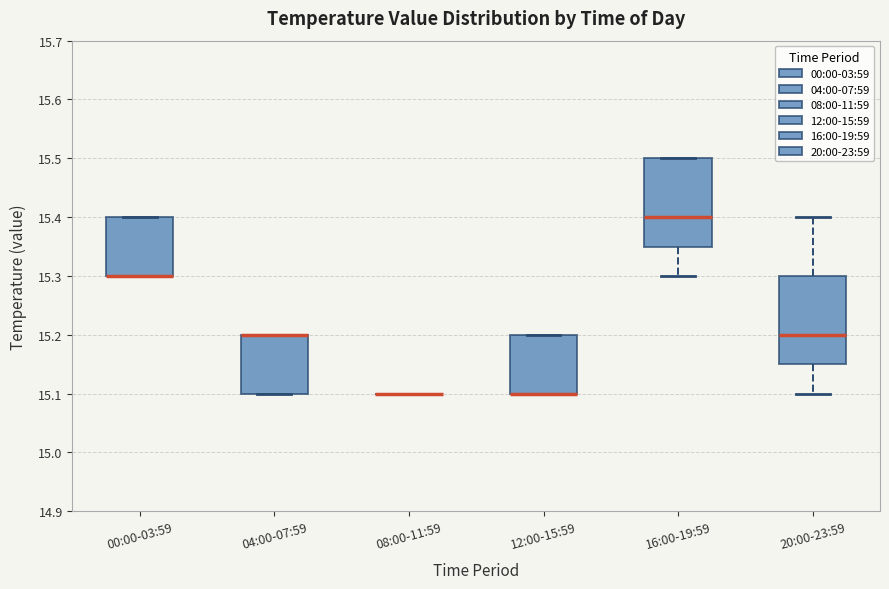

Reading left to right, transcribe this box plot: for each box, give where its median line is, the range the box spans, and where its two whiskers end, as read against the y-axis. The values are not printed on the chart, so give them approximately, as read against the axis.

00:00-03:59: median 15.30 (drawn on the box's lower edge), box 15.30 to 15.40, whiskers 15.30 to 15.40
04:00-07:59: median 15.20 (drawn on the box's upper edge), box 15.10 to 15.20, whiskers 15.10 to 15.20
08:00-11:59: box collapsed to a line at 15.10, whiskers 15.10 to 15.10
12:00-15:59: median 15.10 (drawn on the box's lower edge), box 15.10 to 15.20, whiskers 15.10 to 15.20
16:00-19:59: median 15.40, box 15.35 to 15.50, whiskers 15.30 to 15.50
20:00-23:59: median 15.20, box 15.15 to 15.30, whiskers 15.10 to 15.40